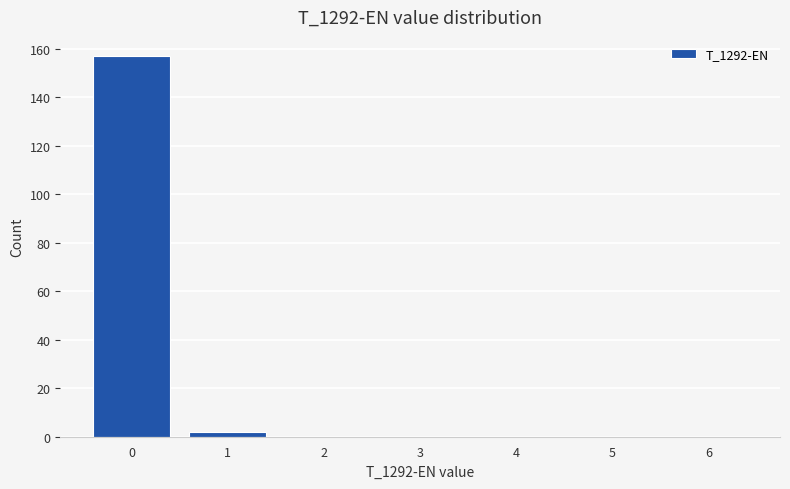

Reading left to right, transcribe all the data shown in this chart.

0=157	1=2	2=0	3=0	4=0	5=0	6=0